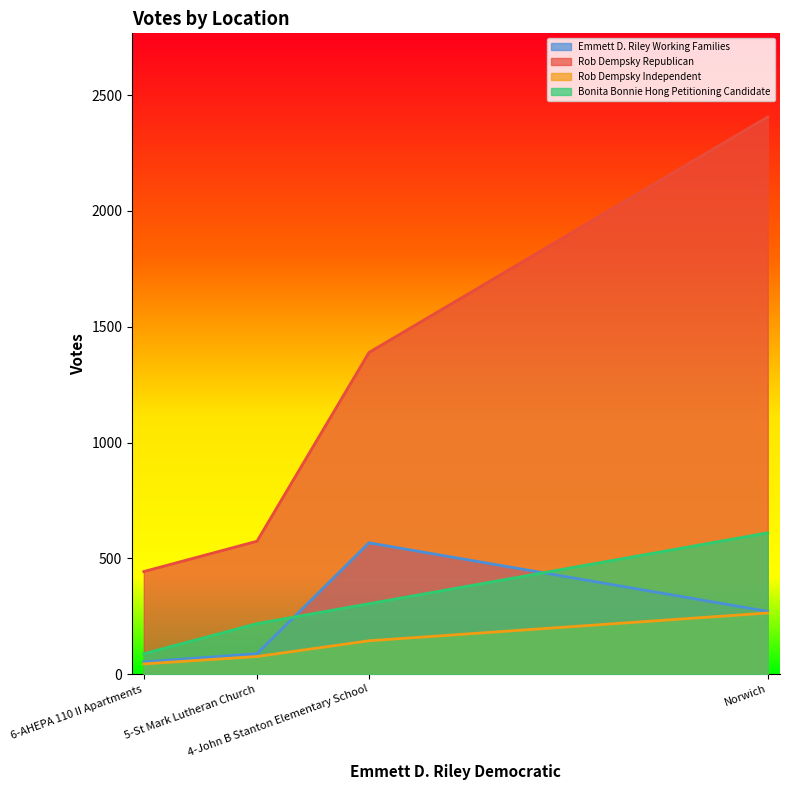

At which label does Emmett D. Riley Working Families first exceed 271?

4-John B Stanton Elementary School